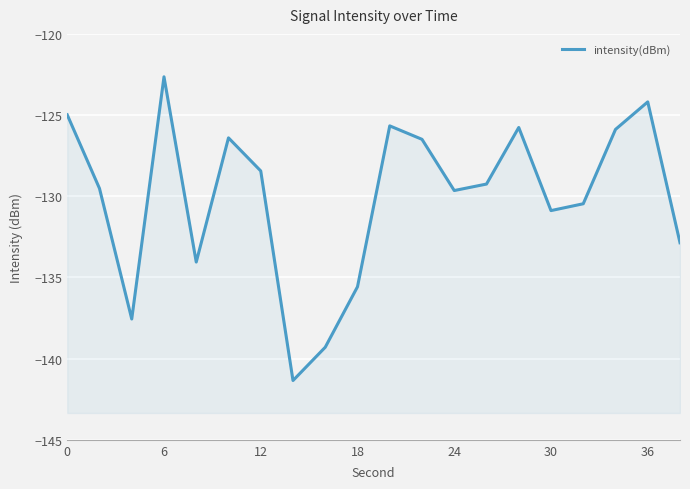

Read the value at 0.

-125.0